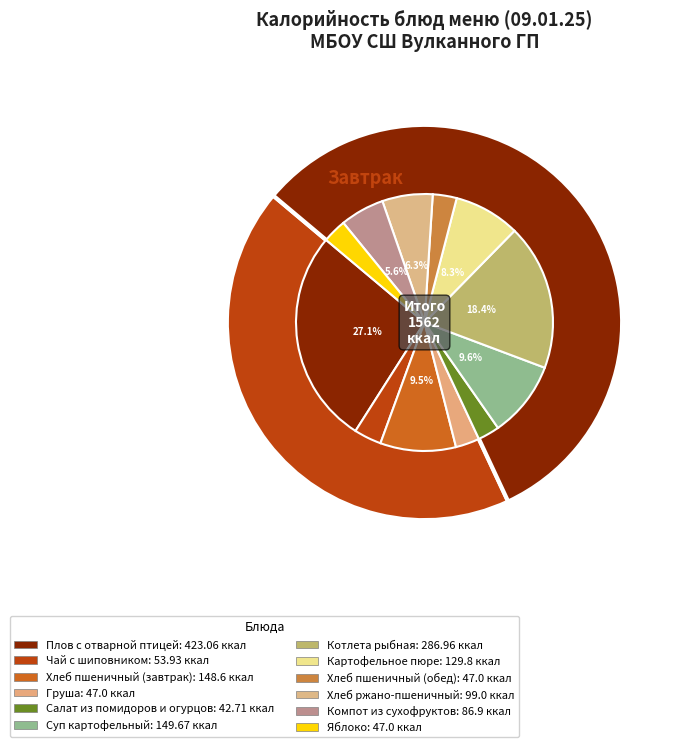

What percentage is the Хлеб пшеничный (обед) slice, to the nearest percent?

3%